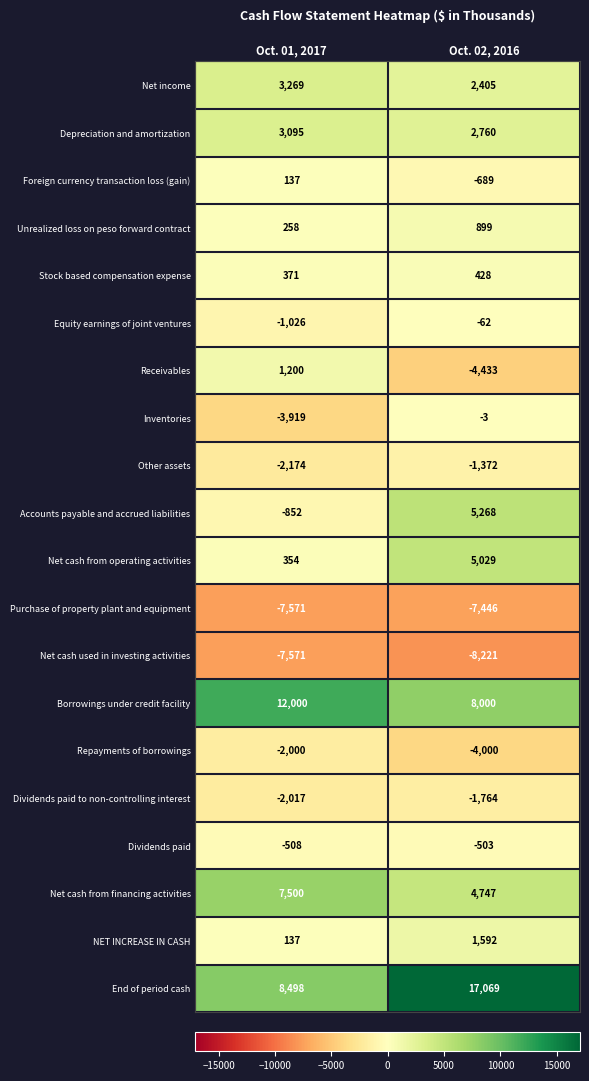

Between Oct. 01, 2017 and Oct. 02, 2016, which series saw the biggest shift?

End of period cash